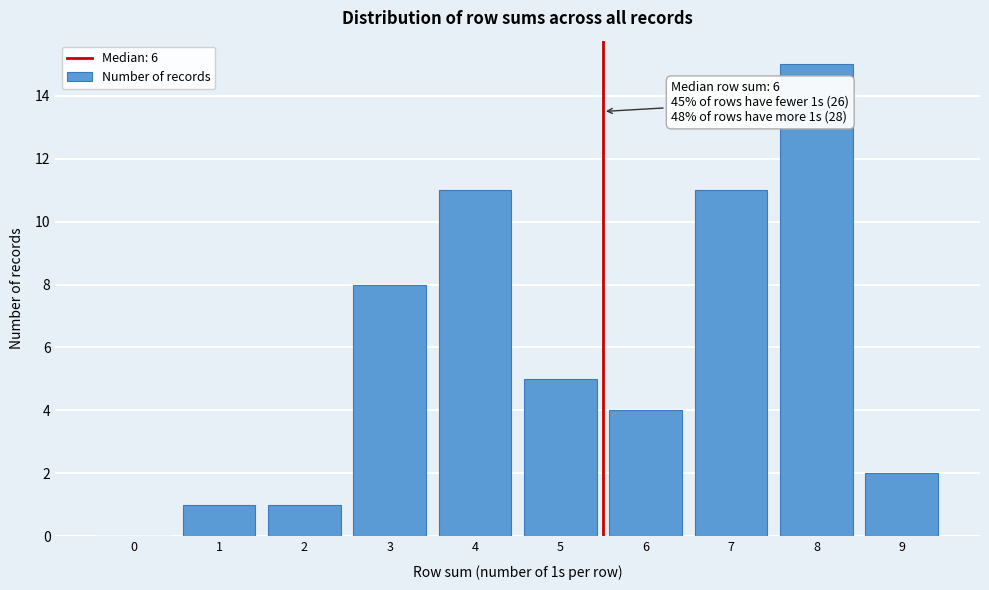

Reading left to right, what are all the values shown in this chart?

0=0	1=1	2=1	3=8	4=11	5=5	6=4	7=11	8=15	9=2